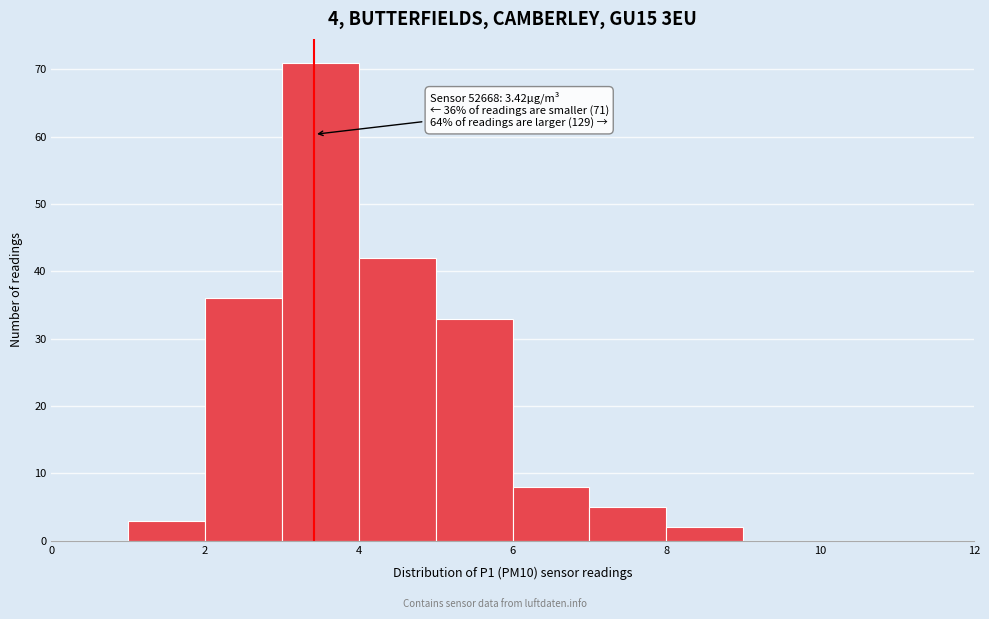

Over which range of the x-axis is the bar tallest?

3 to 4